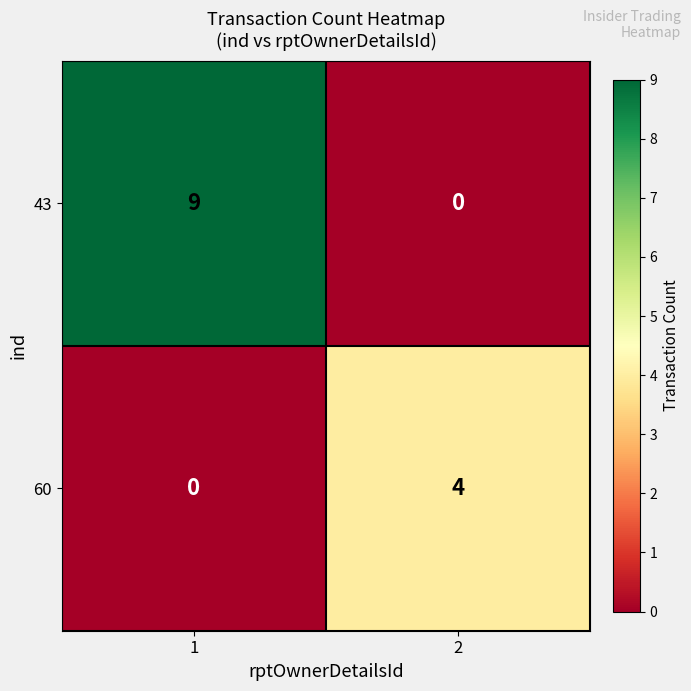

What is the spread (max minus min) of values at 1?

9